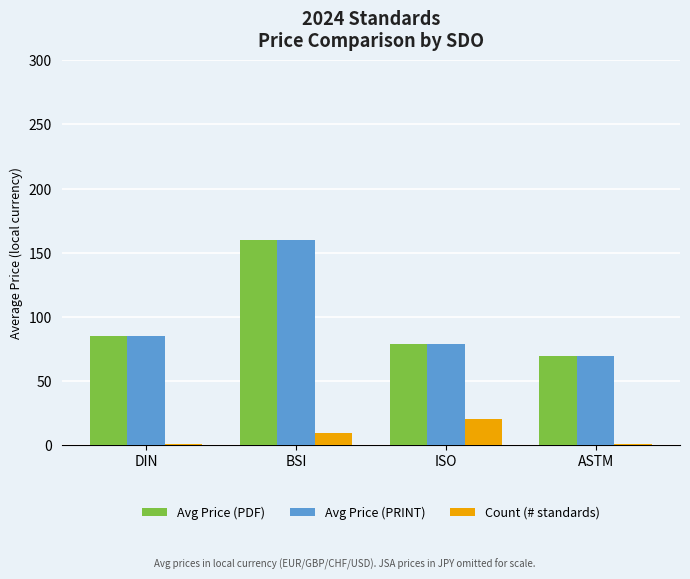

At which category is the sum across all series the highest?

BSI